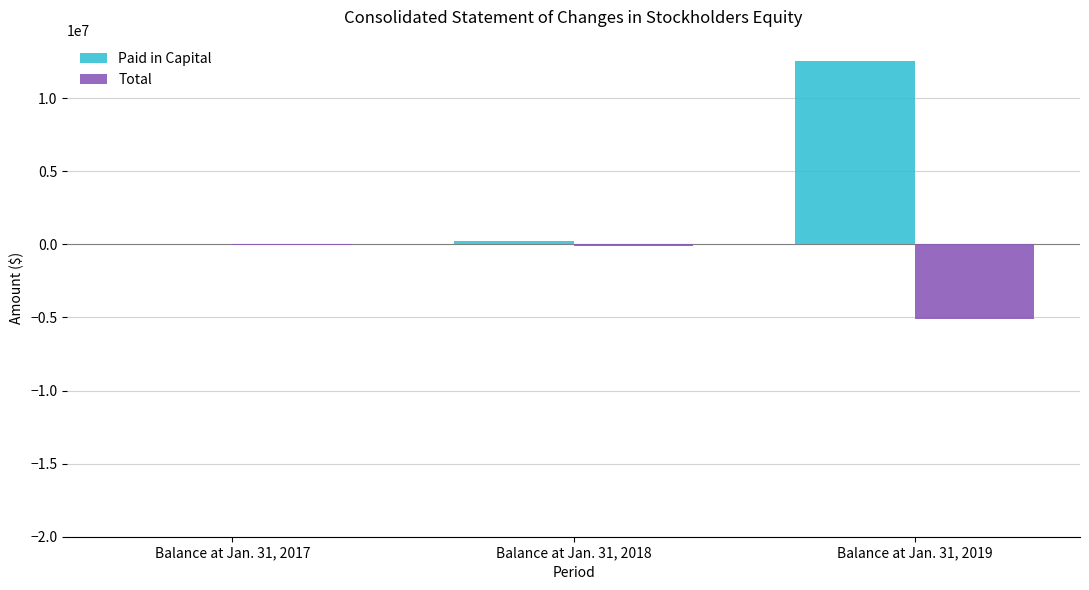

At which category does the chart reach its peak across all series?

Balance at Jan. 31, 2019